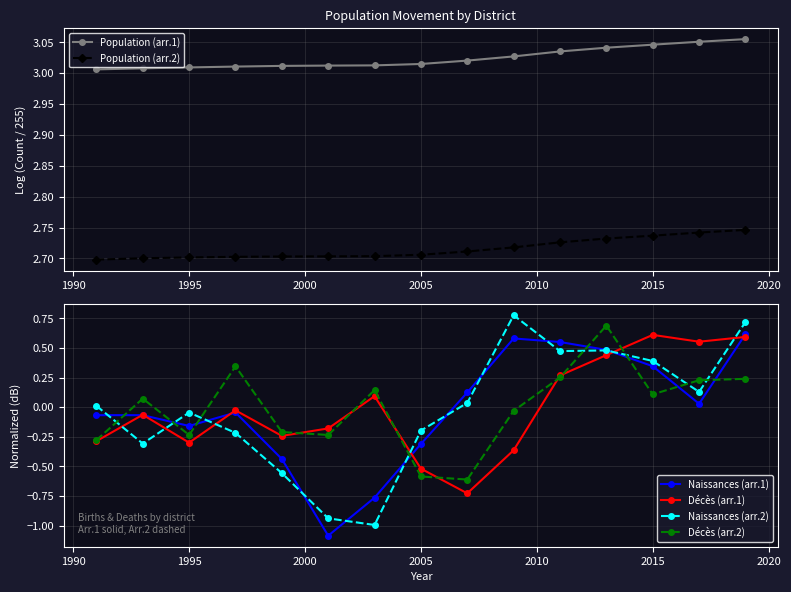

Reading right to left, list all the values displayed in this chart.

Population (arr.1): 3.1	3.1	3.0	3.0	3.0	3.0	3.0	3.0	3.0	3.0	3.0	3.0	3.0	3.0	3.0
Population (arr.2): 2.7	2.7	2.7	2.7	2.7	2.7	2.7	2.7	2.7	2.7	2.7	2.7	2.7	2.7	2.7
Naissances (arr.1): 0.6	0.0	0.3	0.5	0.6	0.6	0.1	-0.3	-0.8	-1.1	-0.4	-0.0	-0.2	-0.1	-0.1
Décès (arr.1): 0.6	0.6	0.6	0.4	0.3	-0.4	-0.7	-0.5	0.1	-0.2	-0.2	-0.0	-0.3	-0.1	-0.3
Naissances (arr.2): 0.7	0.1	0.4	0.5	0.5	0.8	0.0	-0.2	-1.0	-0.9	-0.6	-0.2	-0.0	-0.3	0.0
Décès (arr.2): 0.2	0.2	0.1	0.7	0.3	-0.0	-0.6	-0.6	0.1	-0.2	-0.2	0.3	-0.2	0.1	-0.3